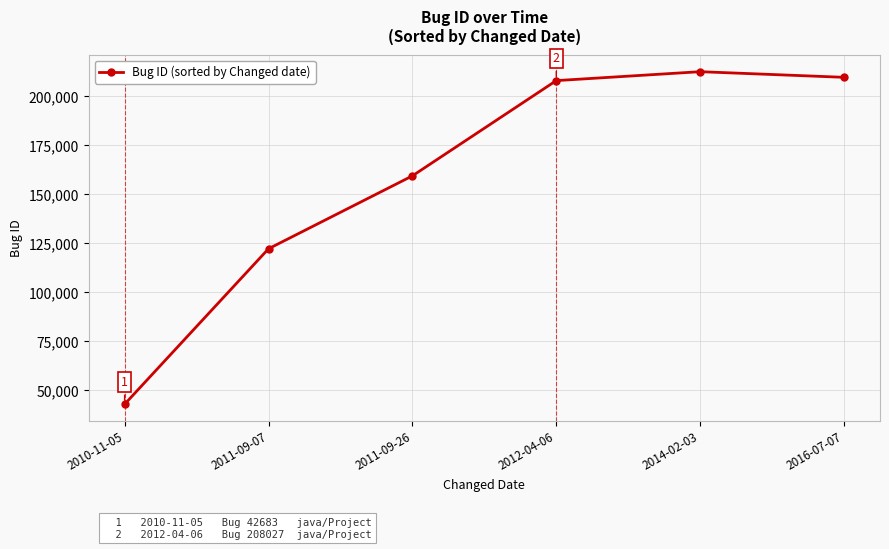

Rank the categories by value from highest to lowest.

2014-02-03, 2016-07-07, 2012-04-06, 2011-09-26, 2011-09-07, 2010-11-05